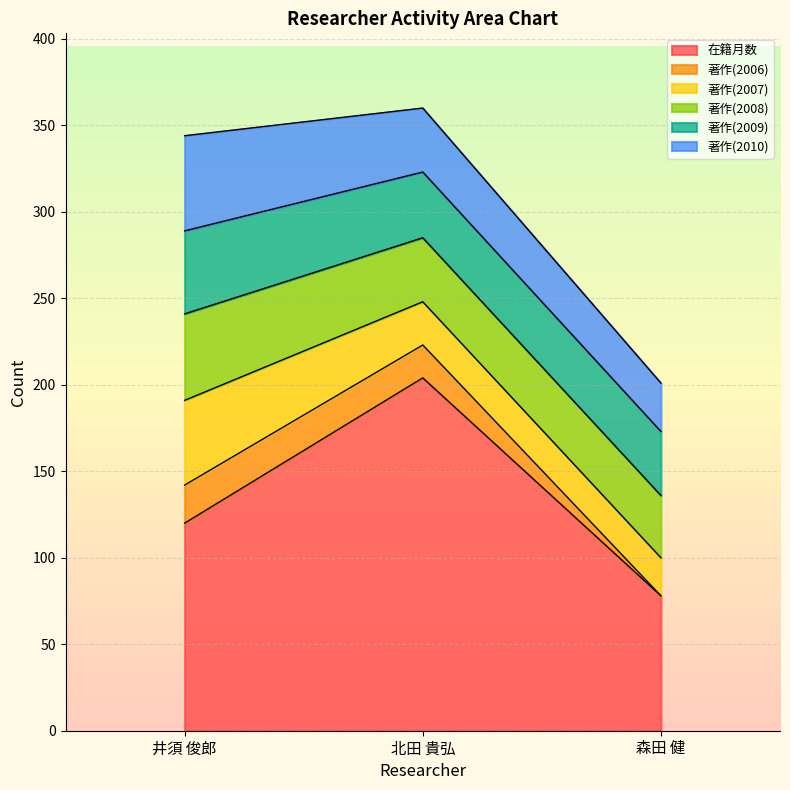

What is the difference between the 著作(2010) values at 森田 健 and 井須 俊郎?

27